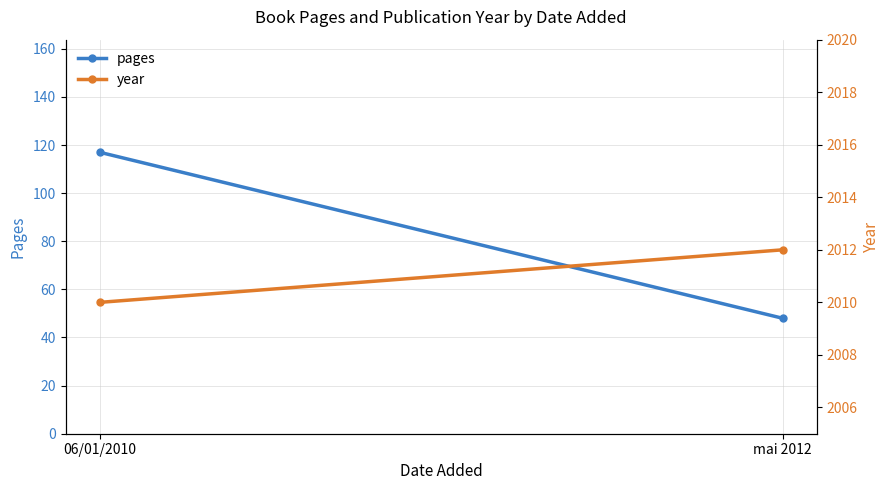

What is the average value of the year series?

2011